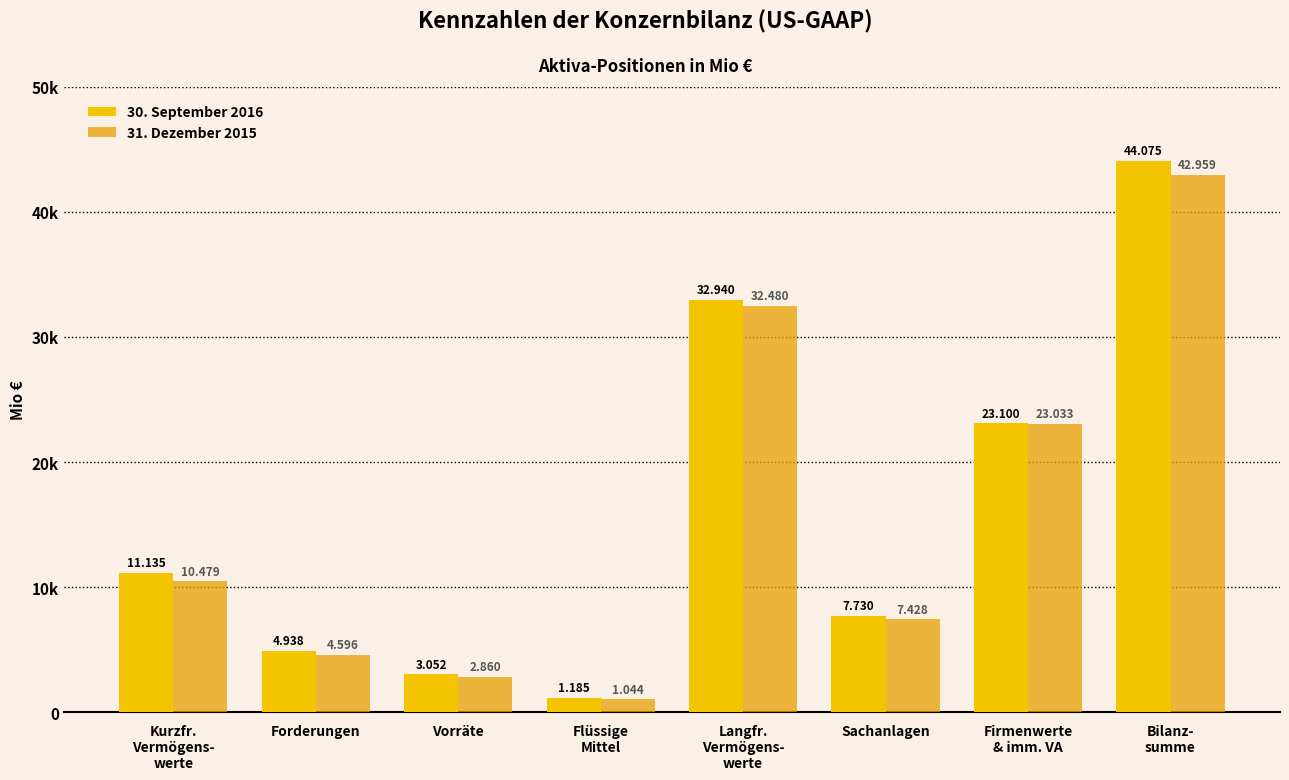

Are the bars grouped side by side (vs. stacked)?

Yes